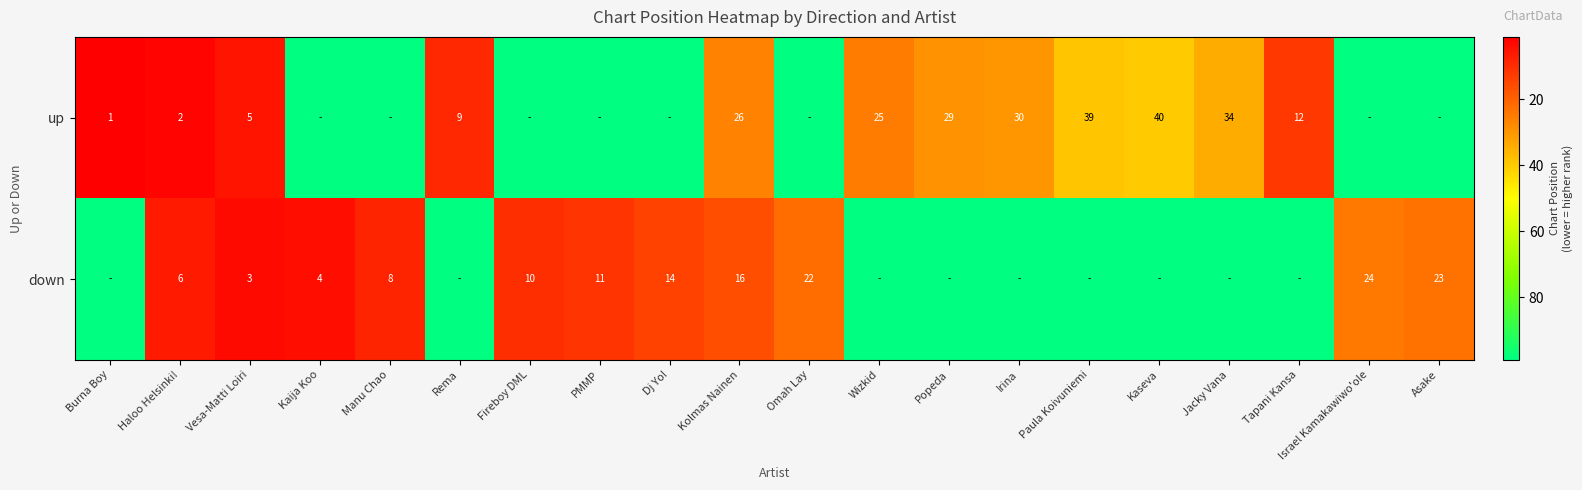

The value of up at Popeda is 29. True or false?

True